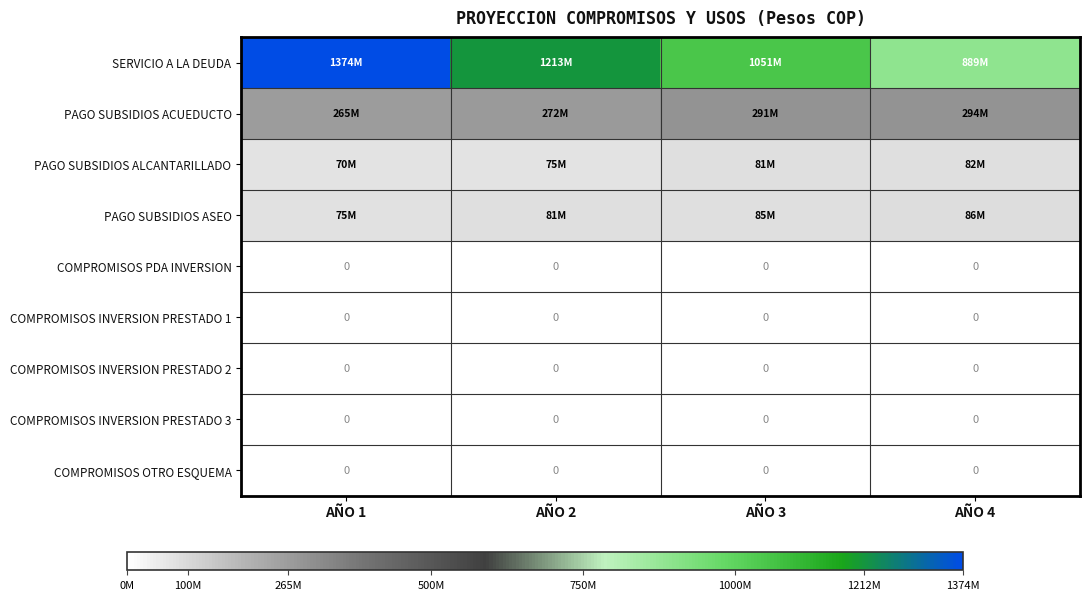

The value of COMPROMISOS PDA INVERSION at AÑO 4 is 0. True or false?

True